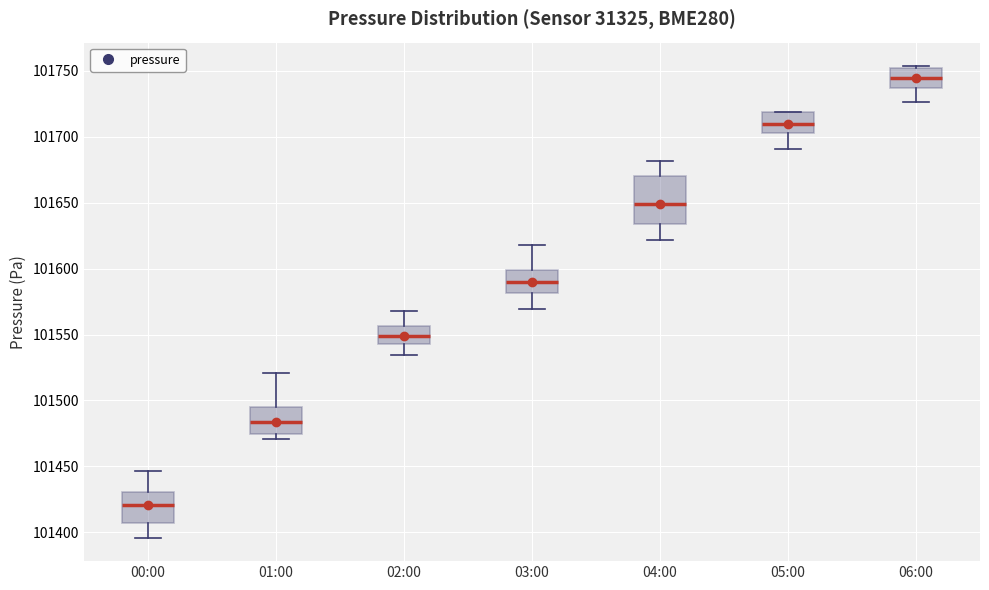

Where does the upper whisker of the box for 01:00 end on the y-axis? The values are not printed on the chart, so give them approximately, as read against the axis.

101520